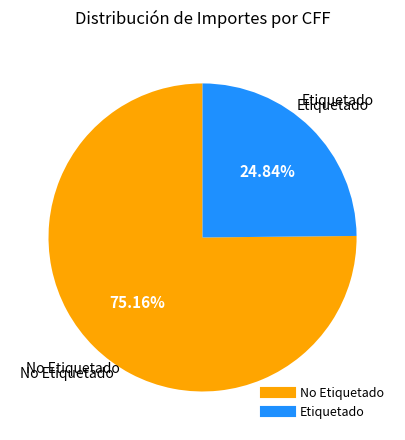

Do No Etiquetado and Etiquetado together represent more than half of the pie?

Yes